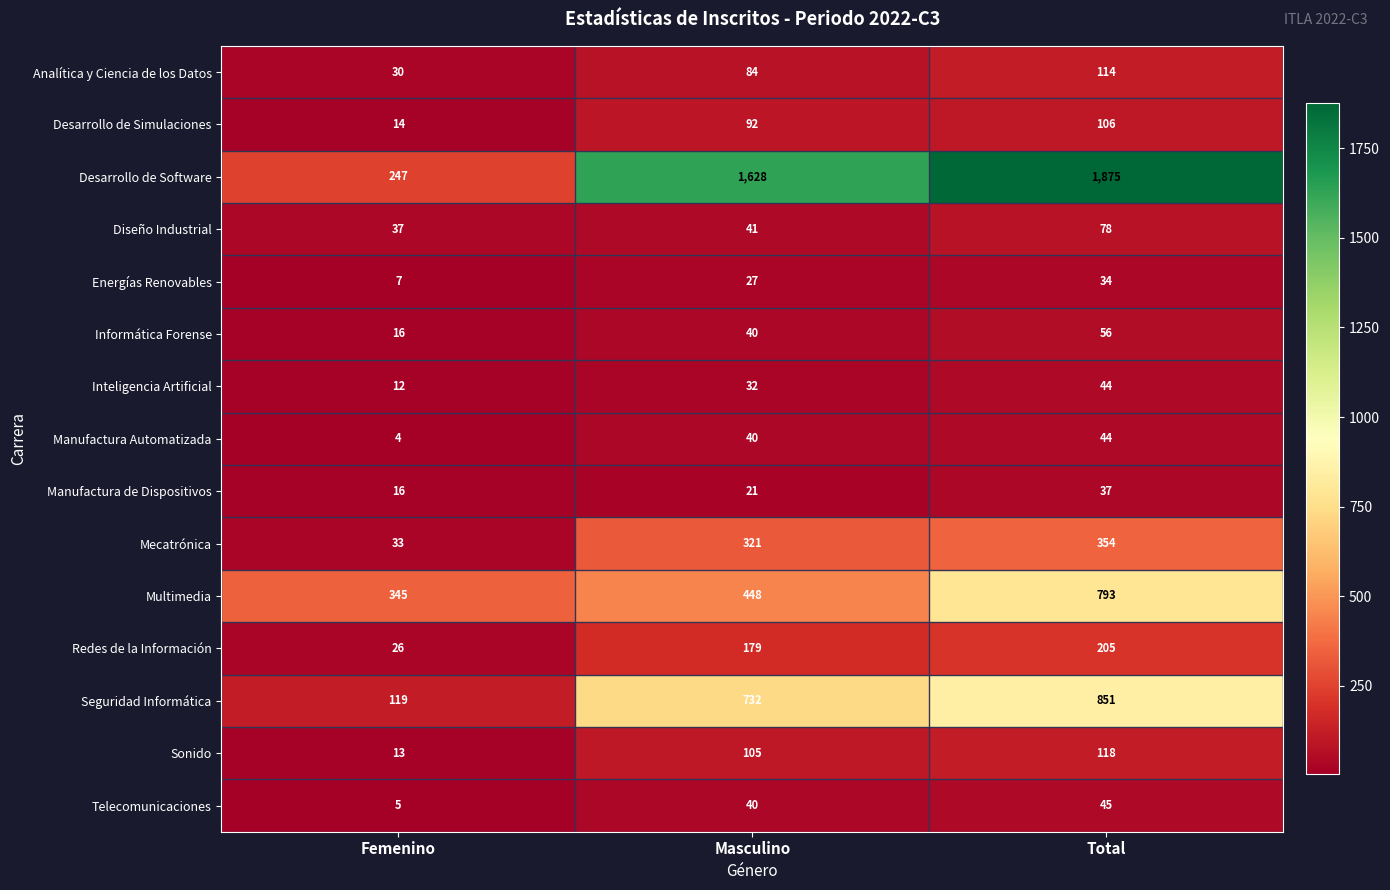

What is the sum of the Telecomunicaciones values at Femenino and Total?

50